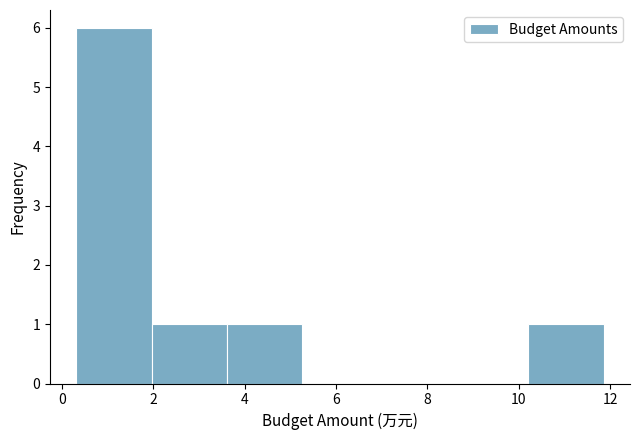

Reading left to right, transcribe this chart: for each bar, give the range it covers on the x-axis and its height. Neither the bar edges nor the heights are printed on the chart, so give them approximately, as read against the axes.

0.4 to 2.0: 6
2.0 to 3.6: 1
3.6 to 5.2: 1
5.2 to 7.0: 0
7.0 to 8.6: 0
8.6 to 10.2: 0
10.2 to 11.8: 1